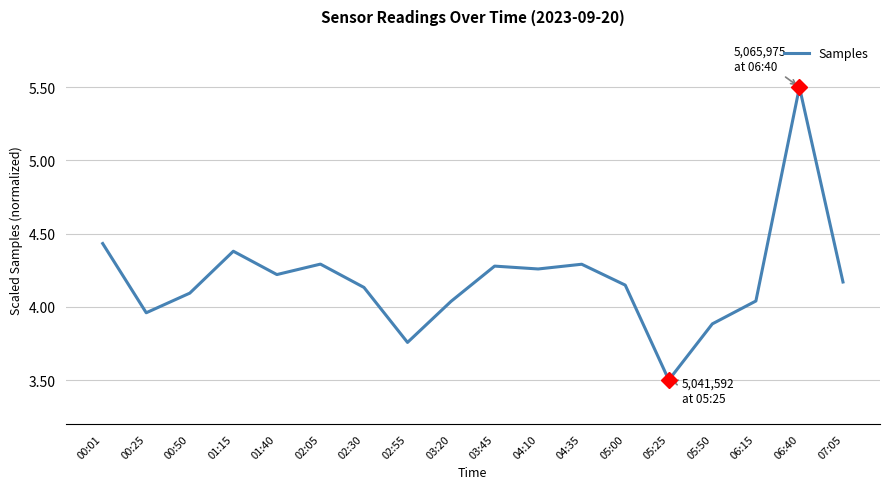

Which category has the lowest value across all series?

05:25